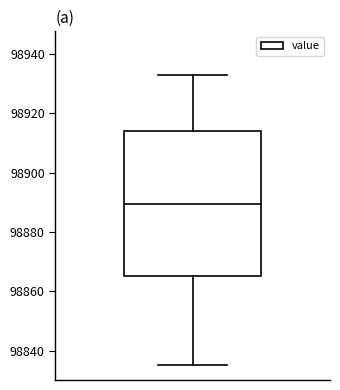

Where is the lower edge of the box on the y-axis? The values are not printed on the chart, so give them approximately, as read against the axis.

98866